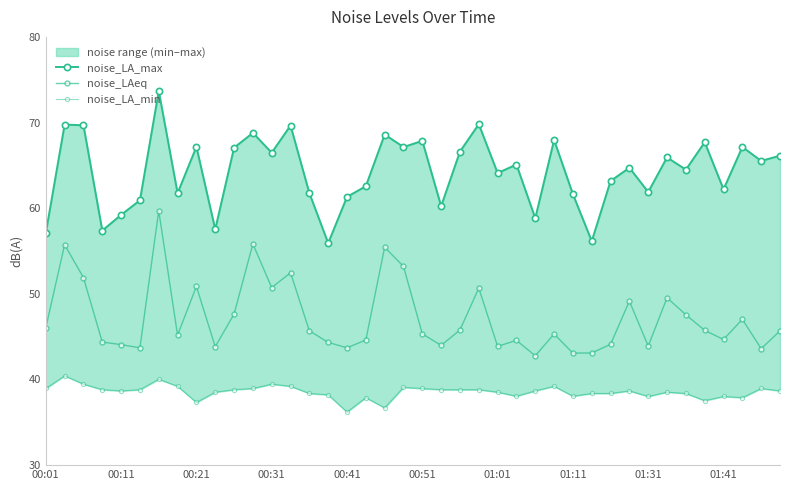

The noise_LA_min series shows 13.0 at 38. True or false?

False